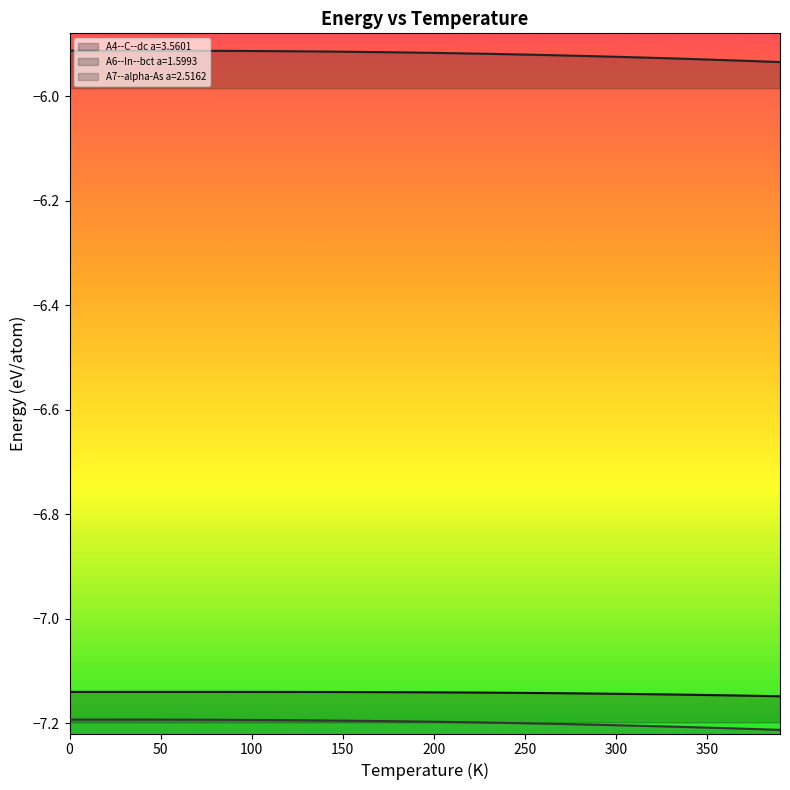

At how many categories does at least one series exceed -6?

40